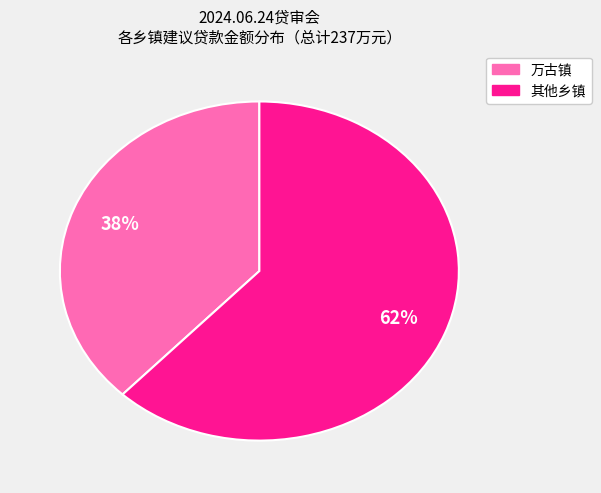

To the nearest percent, what is the average slice percentage?

50%